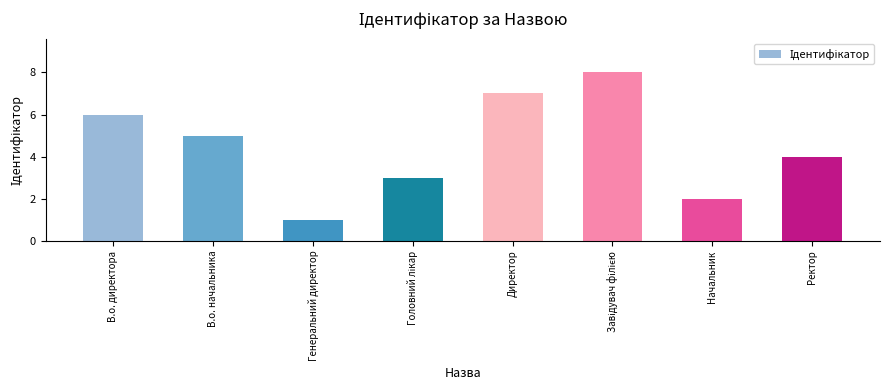

Reading left to right, list all the values displayed in this chart.

6	5	1	3	7	8	2	4